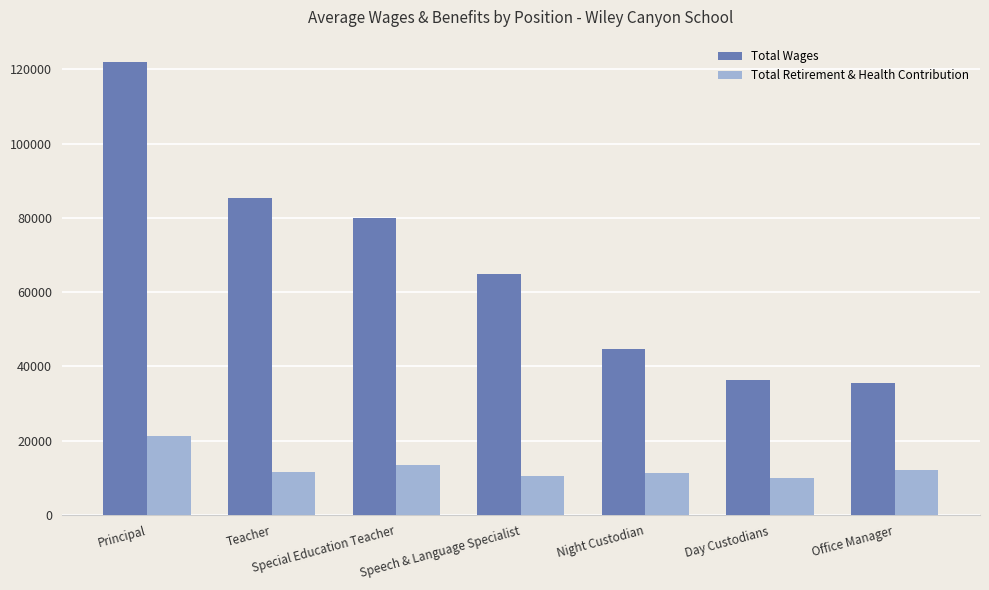

The value of Total Wages at Special Education Teacher is 80029. True or false?

True